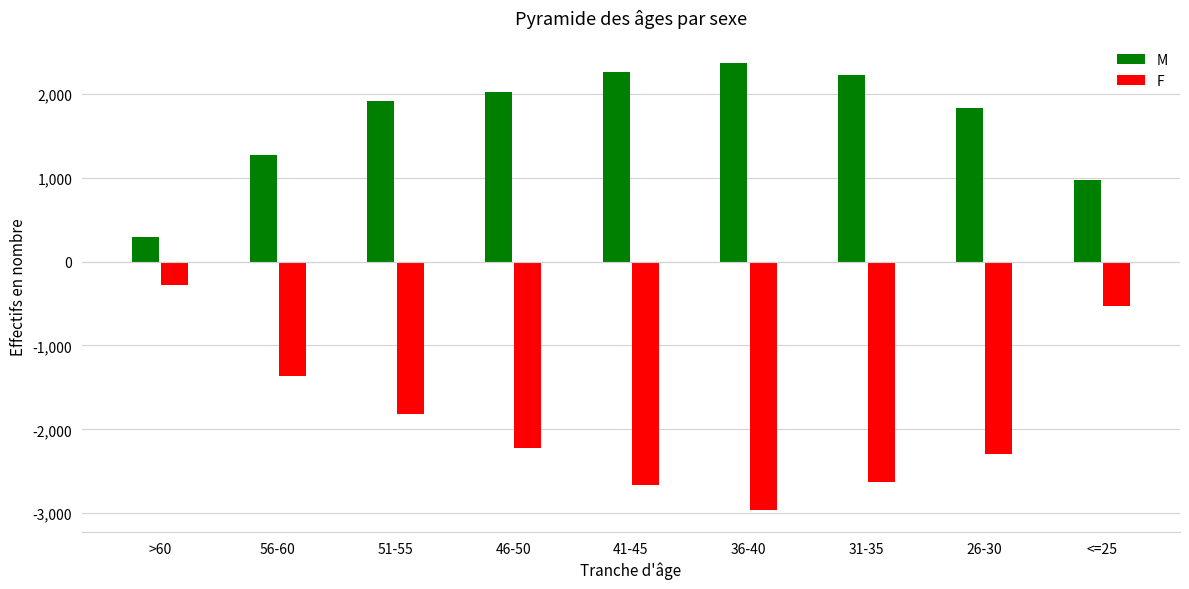

Which category has the lowest value in the M series?

>60